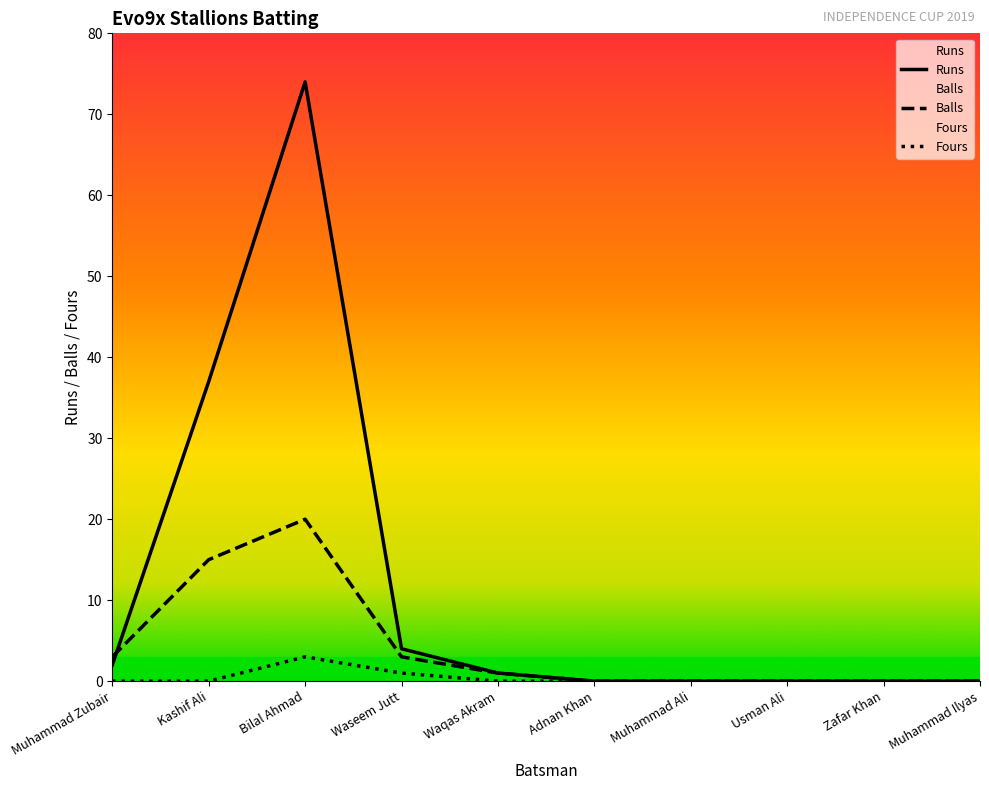

What is the label of the 2nd point from the left?

Kashif Ali